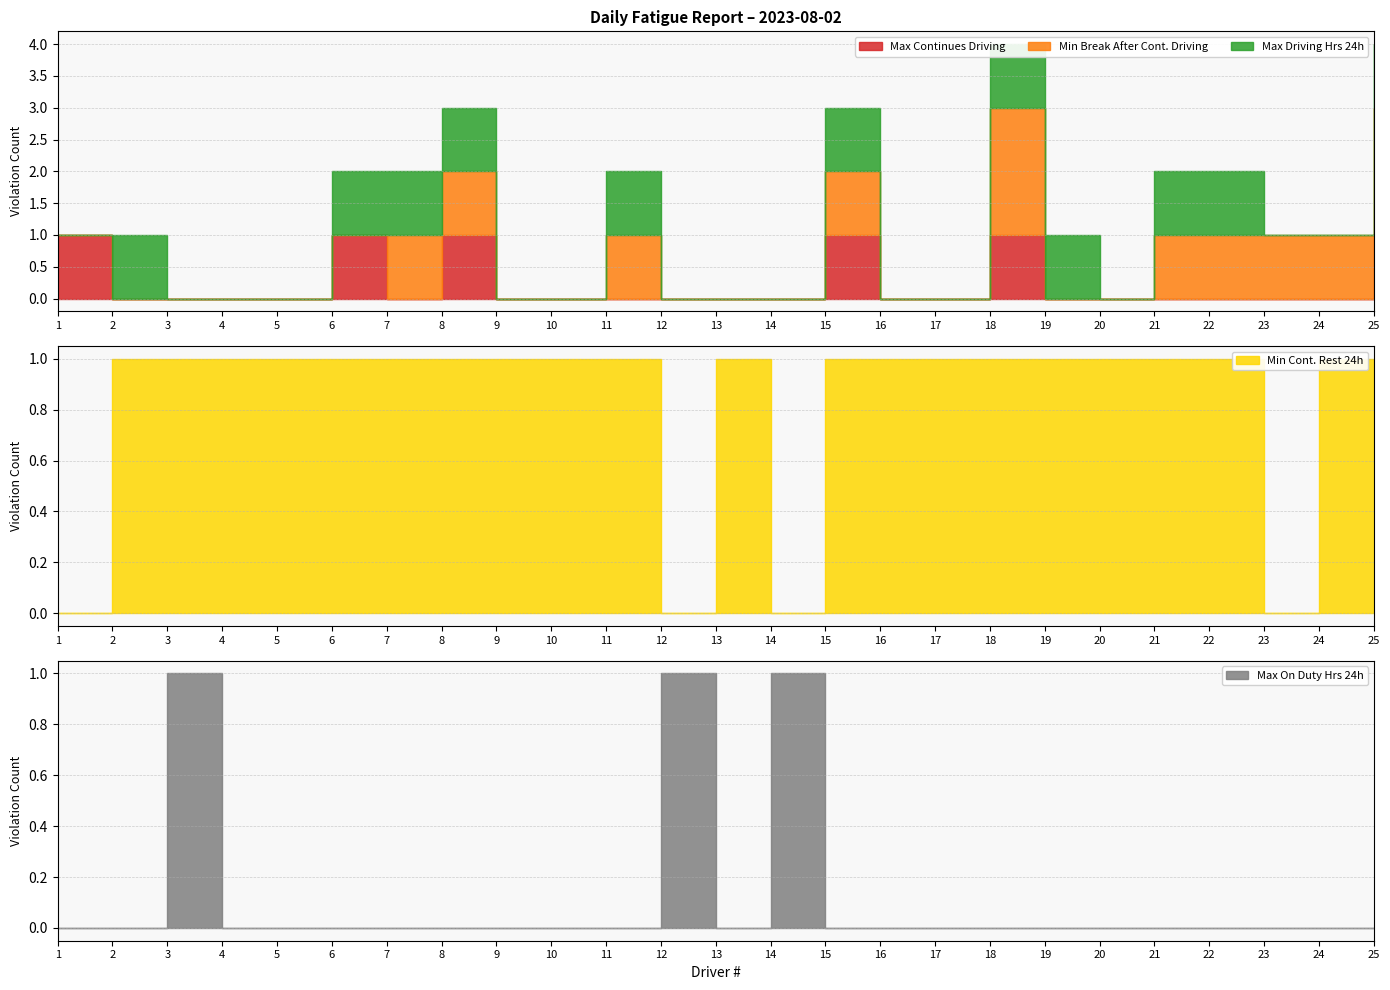

Does the chart display data point markers on the line(s)?

No